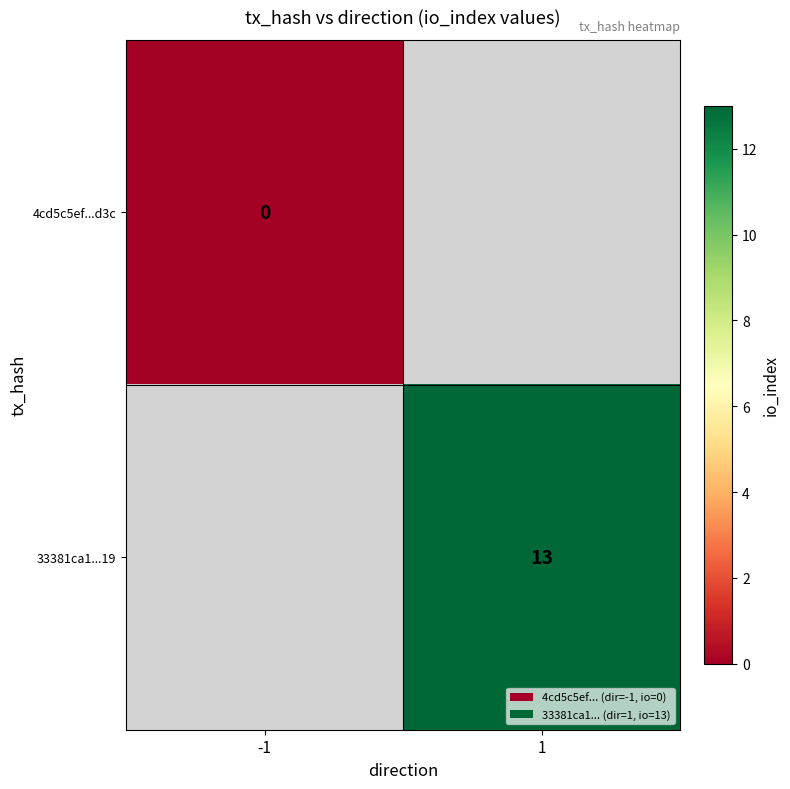

The 33381ca1...19 series shows 3 at 1. True or false?

False